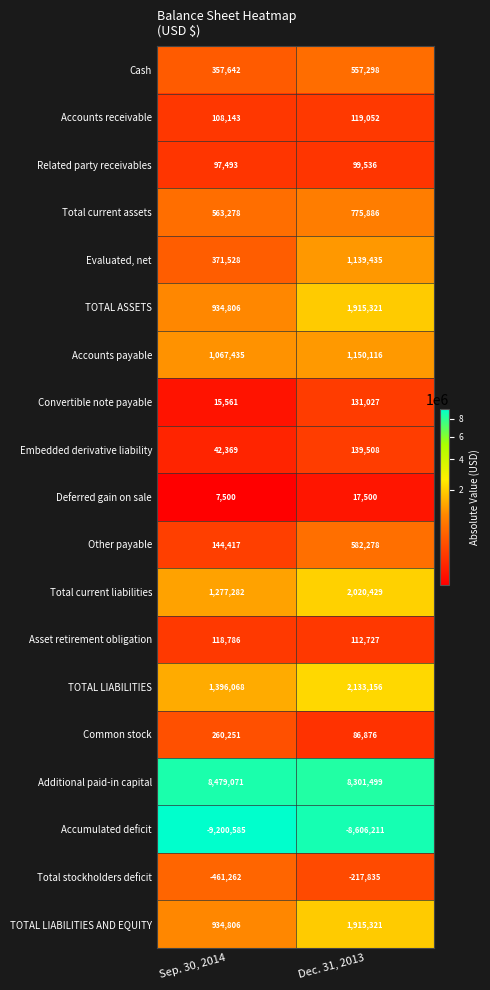

True or false: TOTAL ASSETS has a value of 934806 at Sep. 30, 2014.

True